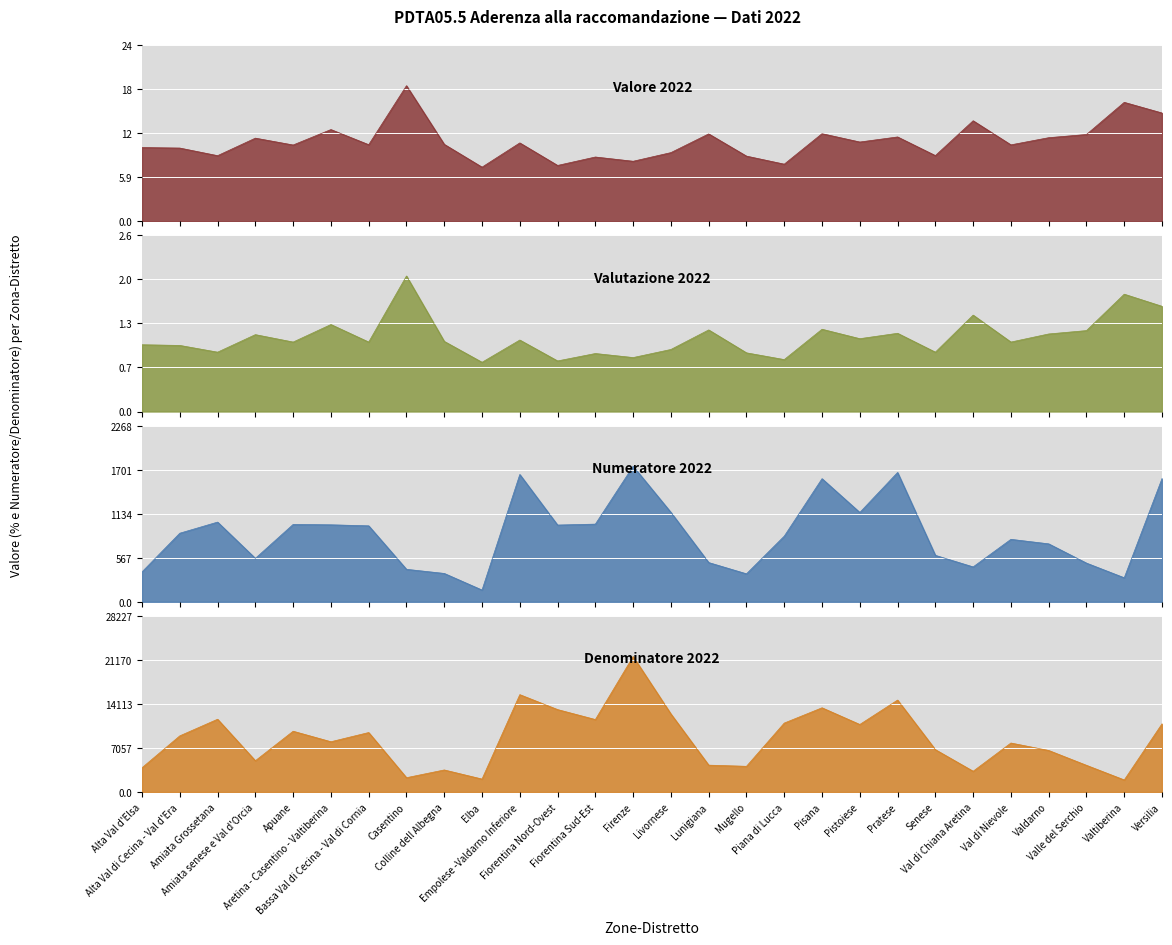

At Colline dell Albegna, list the series in order from smallest to largest.

Valutazione 2022, Valore 2022, Numeratore 2022, Denominatore 2022